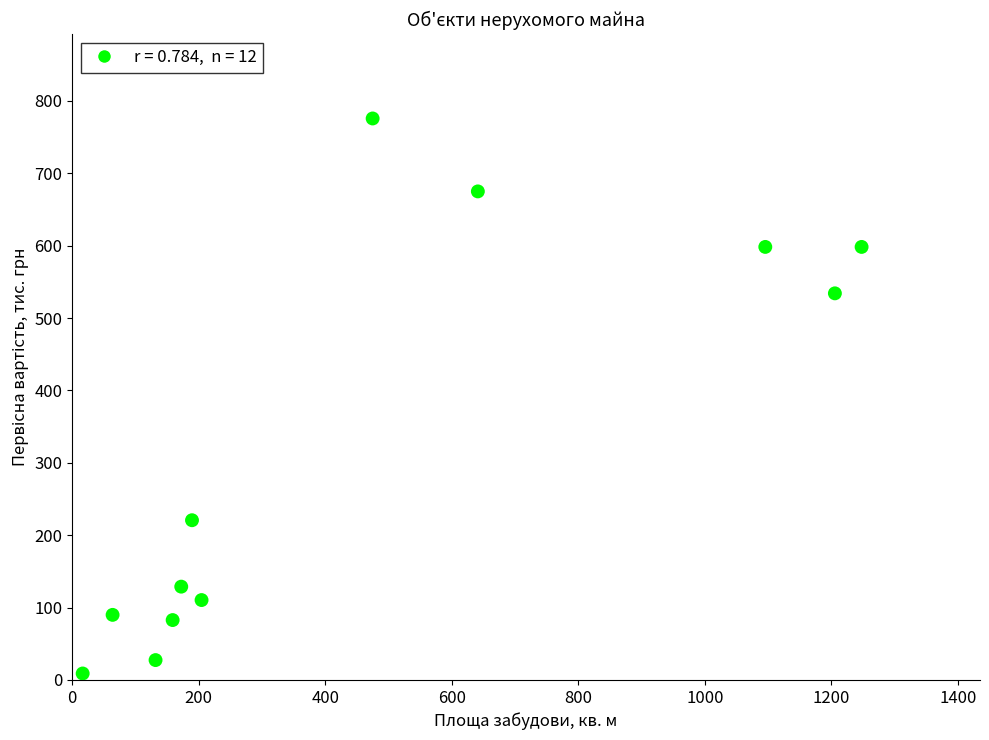

What is the average X value?

466.8